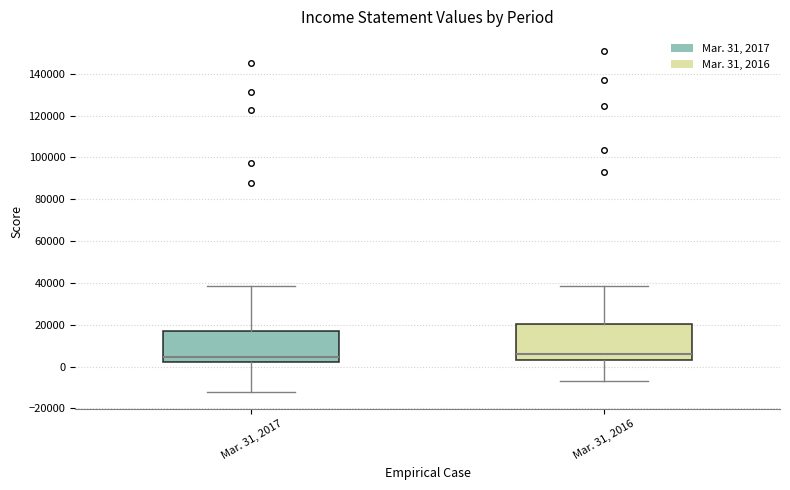

Reading left to right, transcribe this box plot: for each box, give where its median line is, the range the box spans, and where its two whiskers end, as read against the y-axis. The values are not printed on the chart, so give them approximately, as read against the axis.

Mar. 31, 2017: median 4000, box 2000 to 18000, whiskers -12000 to 38000
Mar. 31, 2016: median 6000, box 4000 to 20000, whiskers -6000 to 38000